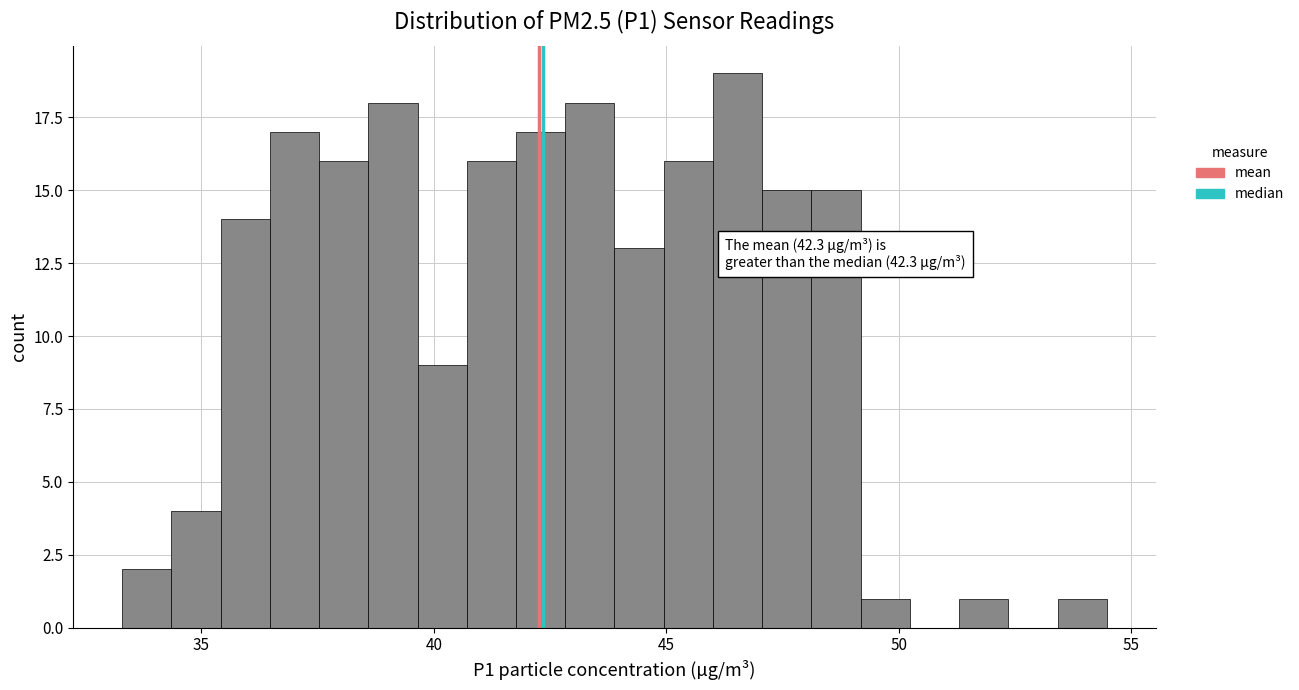

Around what value on the x-axis is the tallest bar? Give the approximate position of its centre, as read against the axis.

46.5